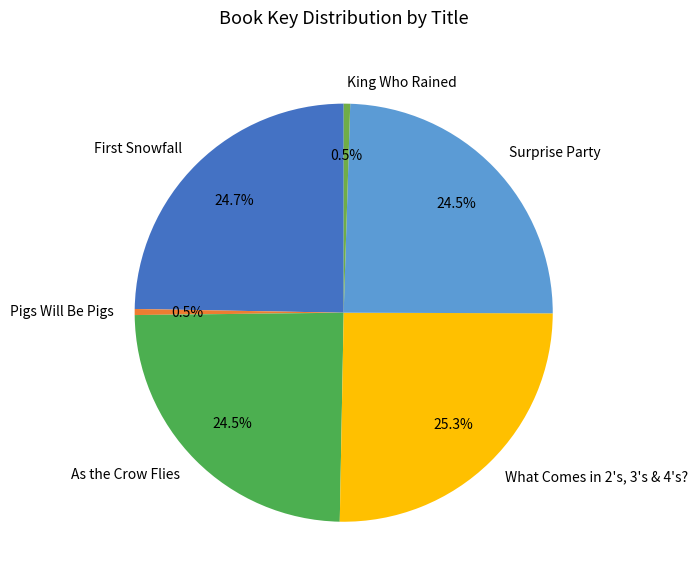

Which has a higher value, Pigs Will Be Pigs or Surprise Party?

Surprise Party